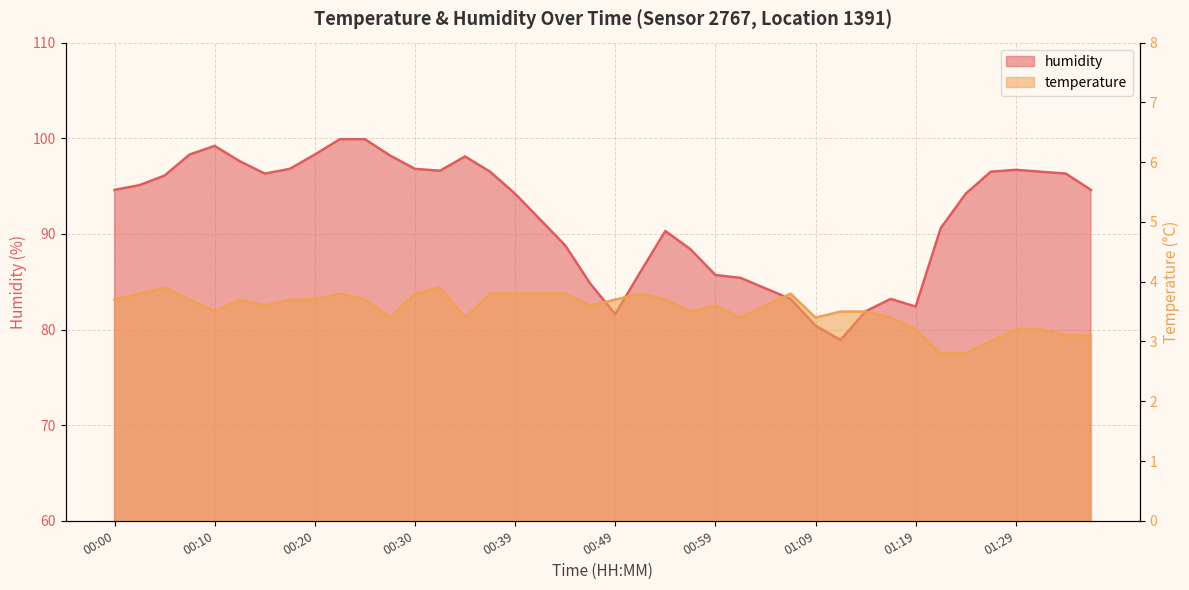

At which category is the sum across all series the highest?

00:22